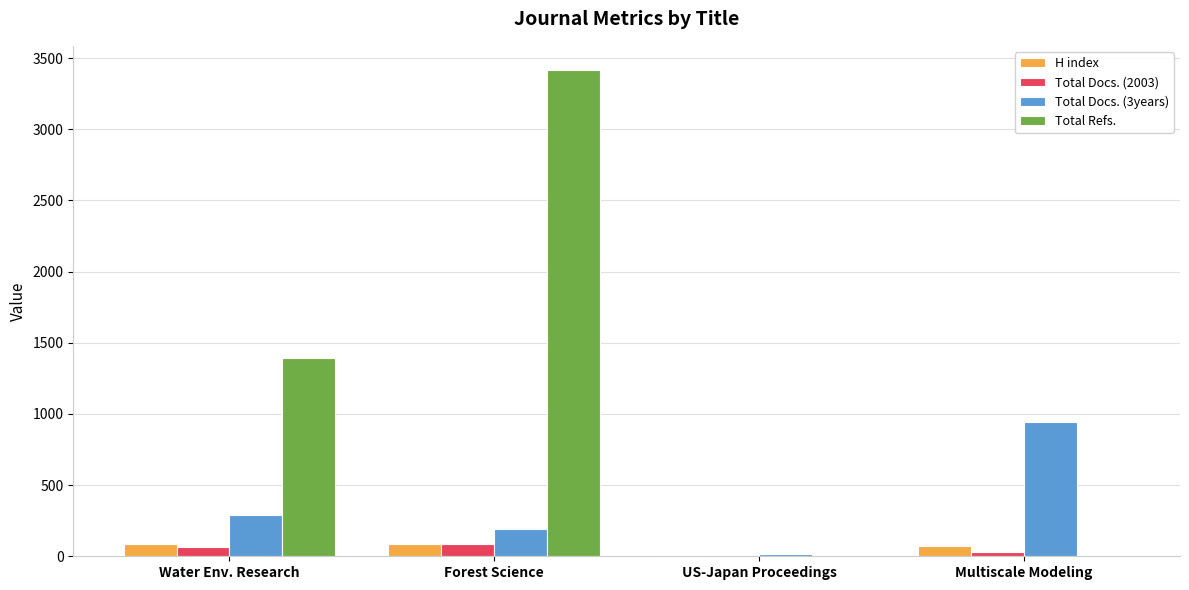

Which category has the highest value in the Total Docs. (3years) series?

Multiscale Modeling